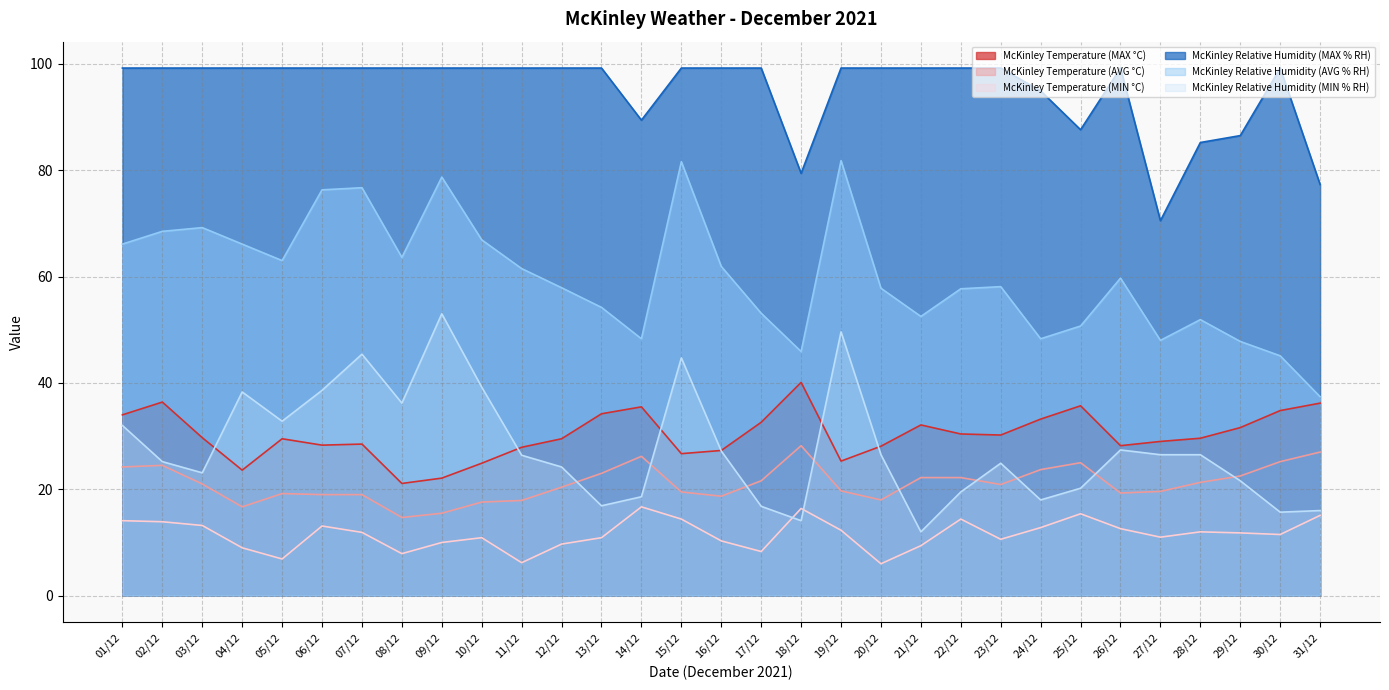

Is it true that McKinley Temperature (MAX °C) equals 48.6 at 13/12?

False